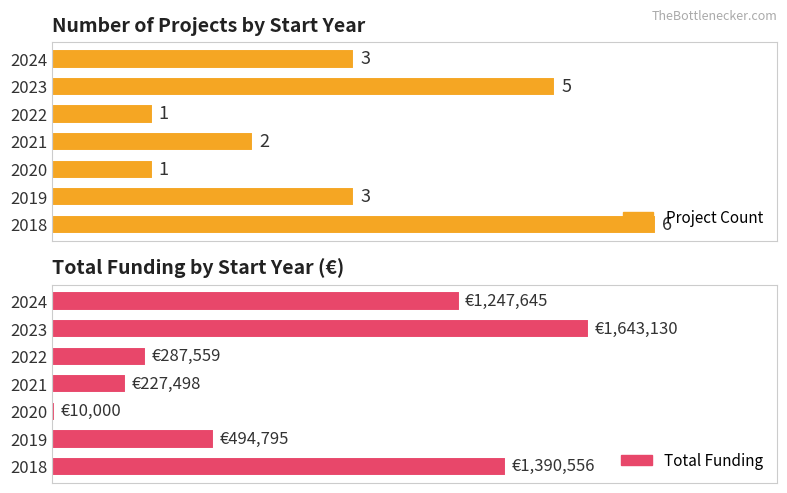

What is the smallest value displayed?

10000